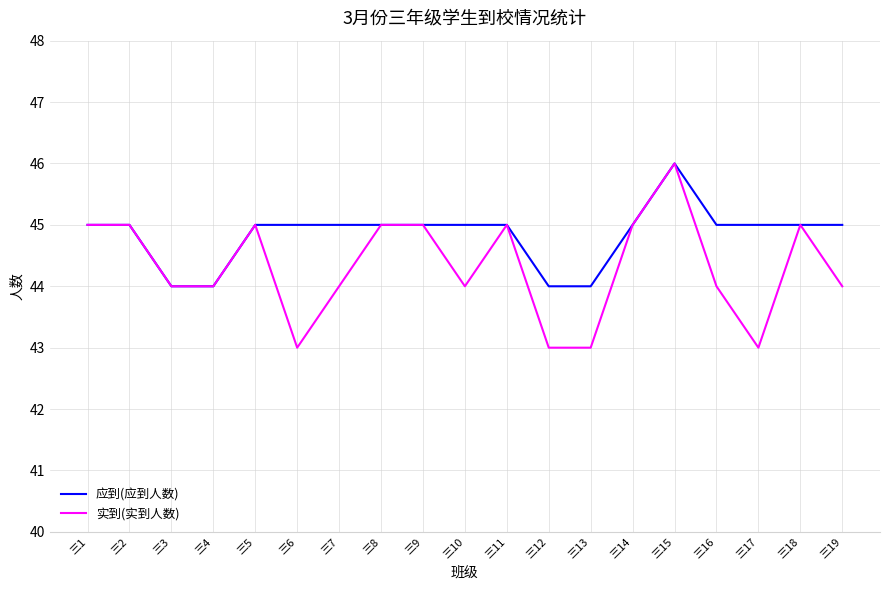

Rank the series by their average value, from highest to lowest.

应到(应到人数), 实到(实到人数)